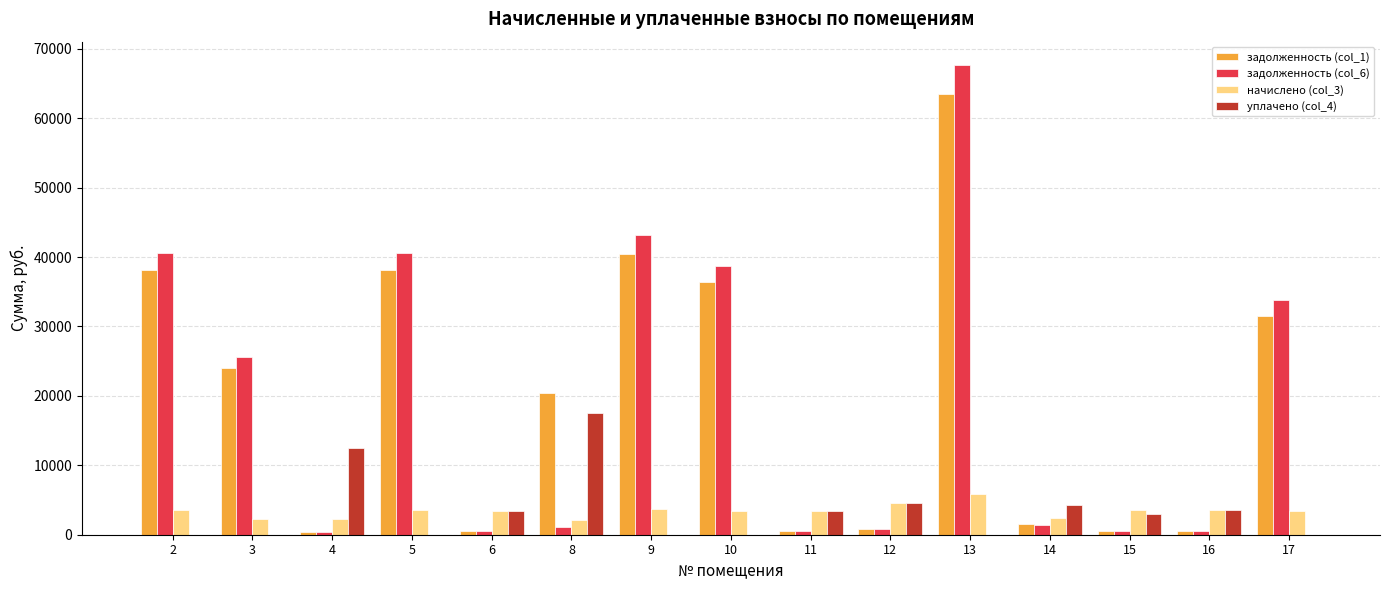

The value of начислено (col_3) at 16 is 3509.2. True or false?

True